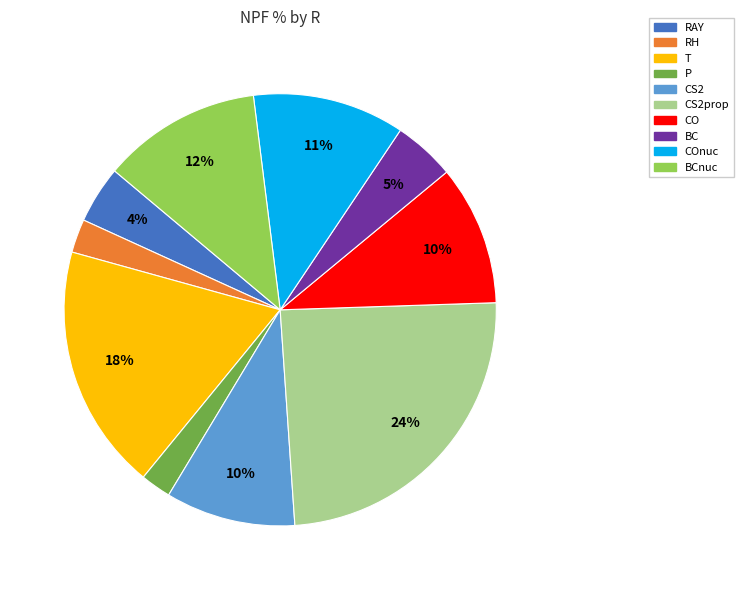

Is there any slice that represents more than half of the pie?

No